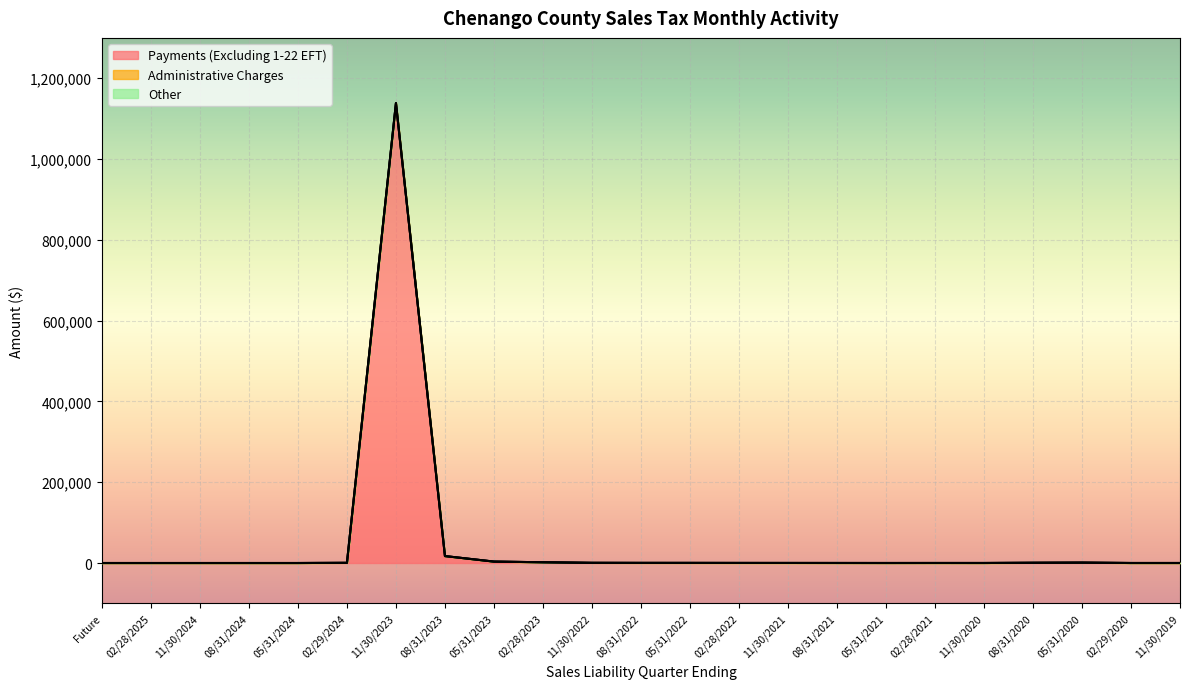

True or false: Administrative Charges and Other cross at least once.

False